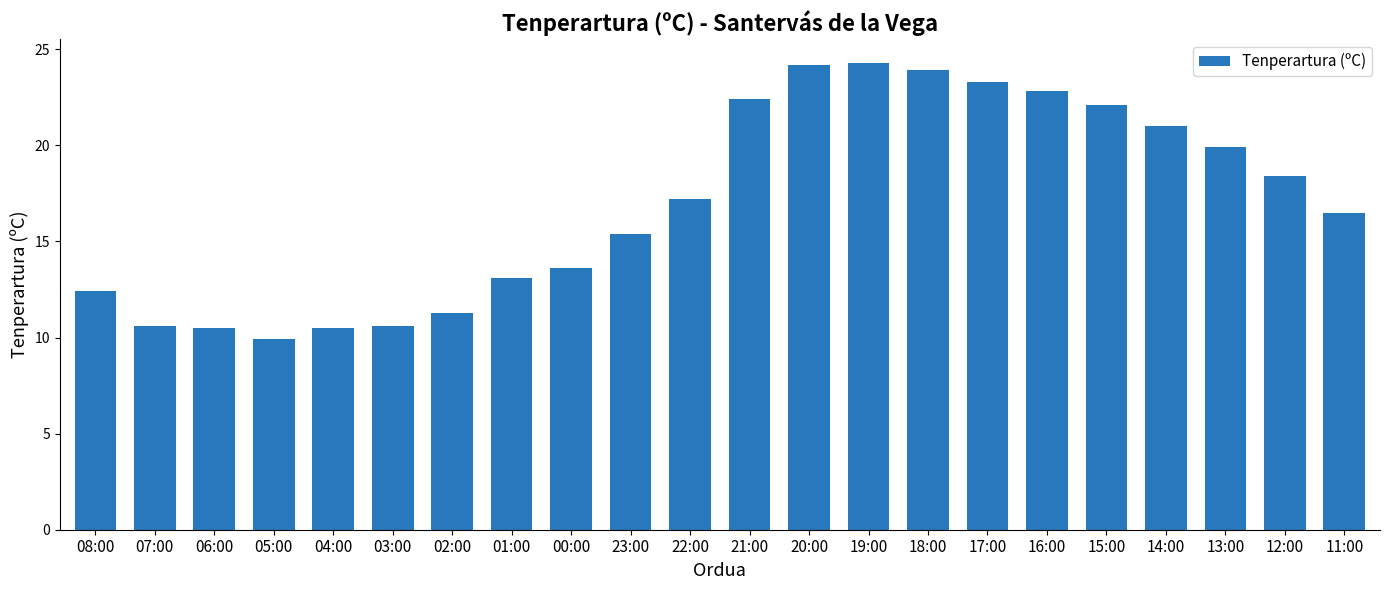

Where is the data nearest to the value 17?

22:00